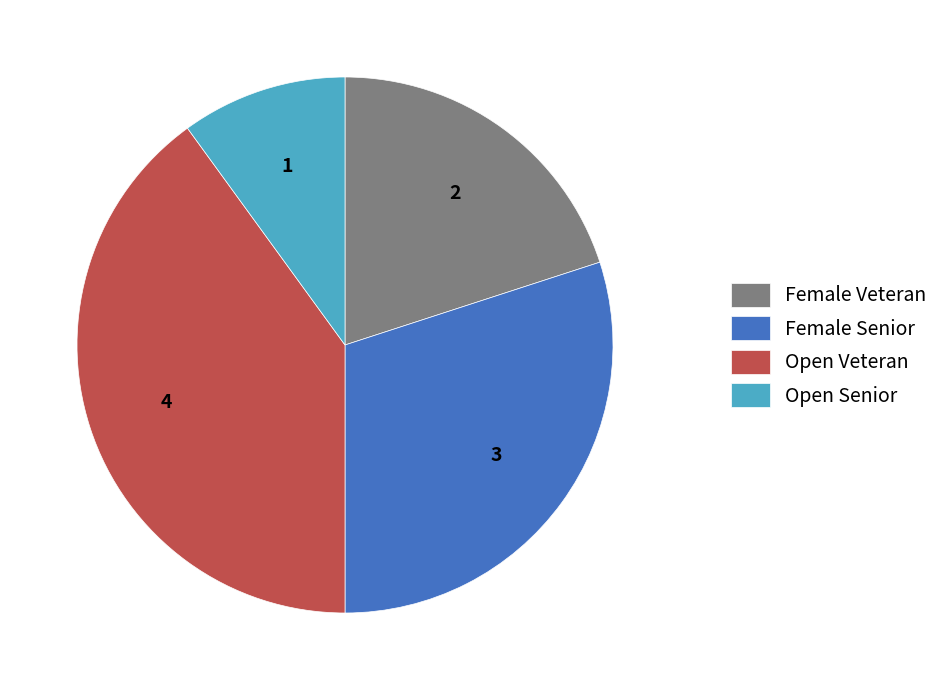

What is the smallest slice in the pie chart?

Open Senior